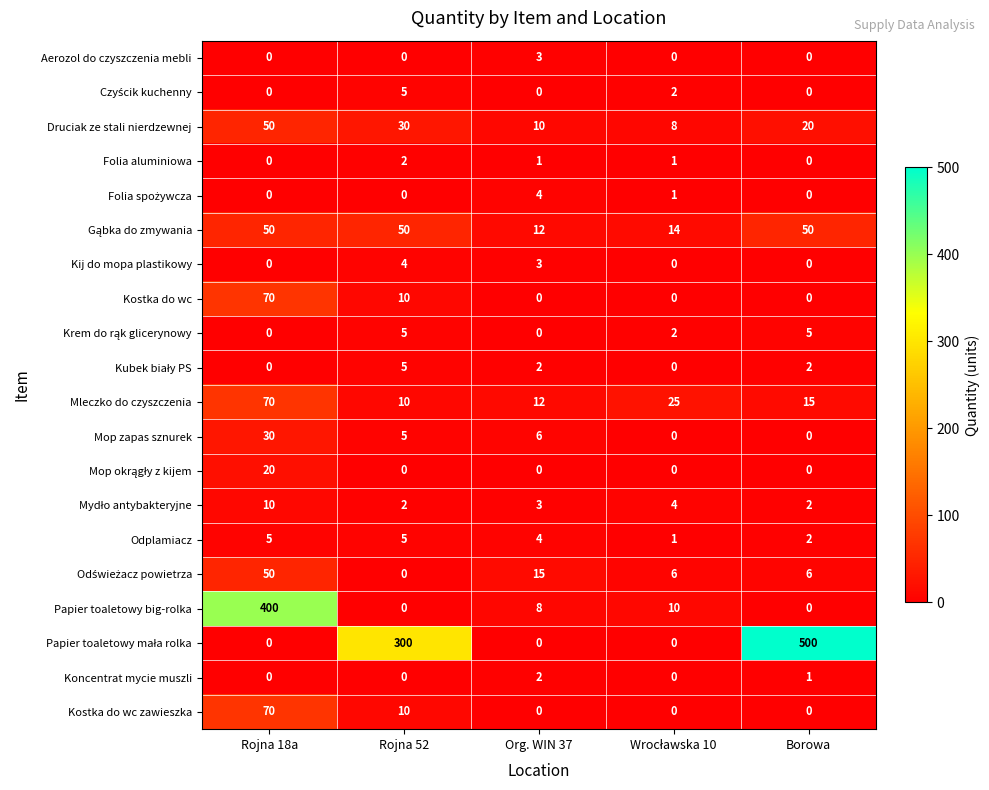

At how many categories does at least one series exceed 185?

3